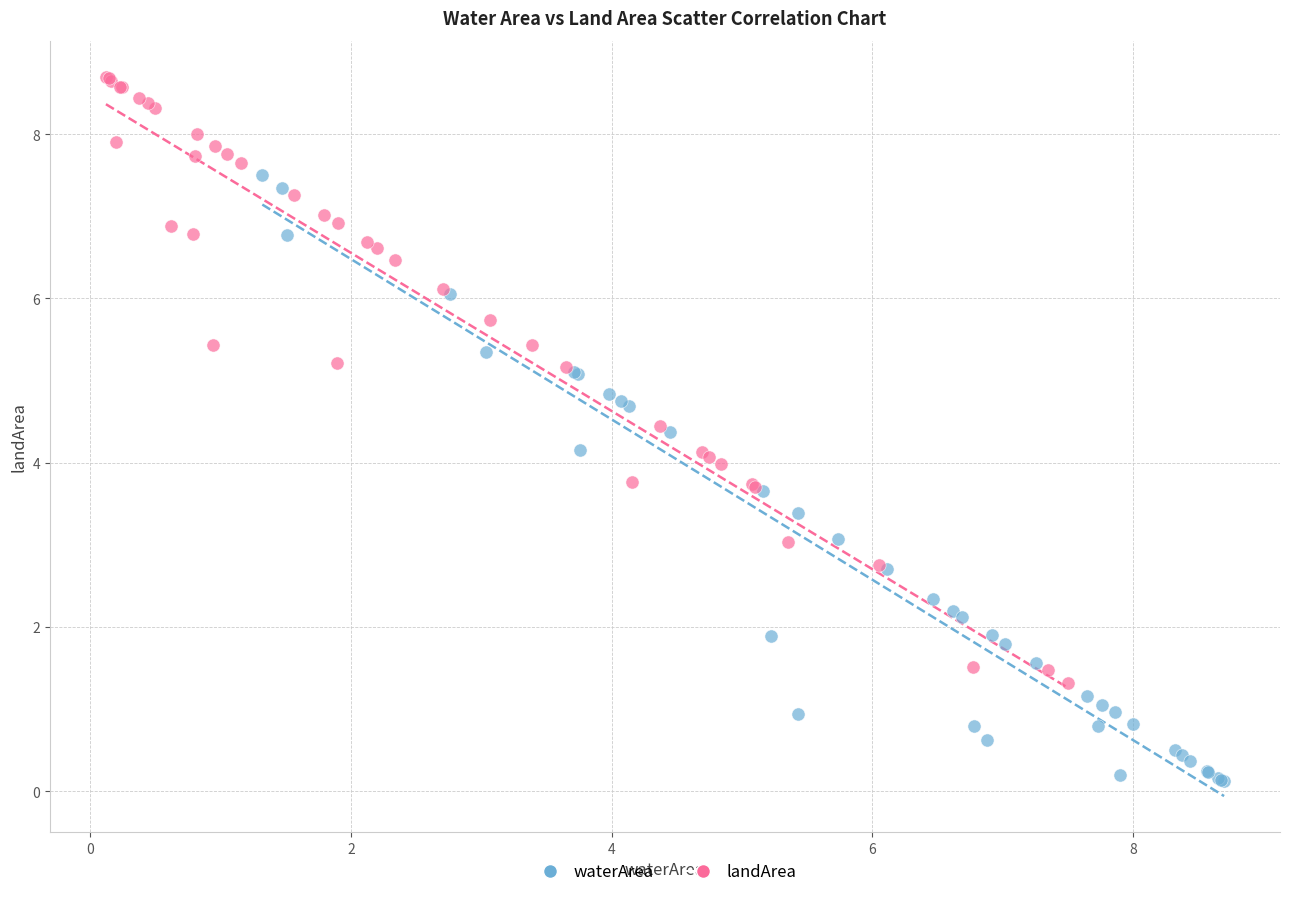

Which series contains the highest Y value?

landArea